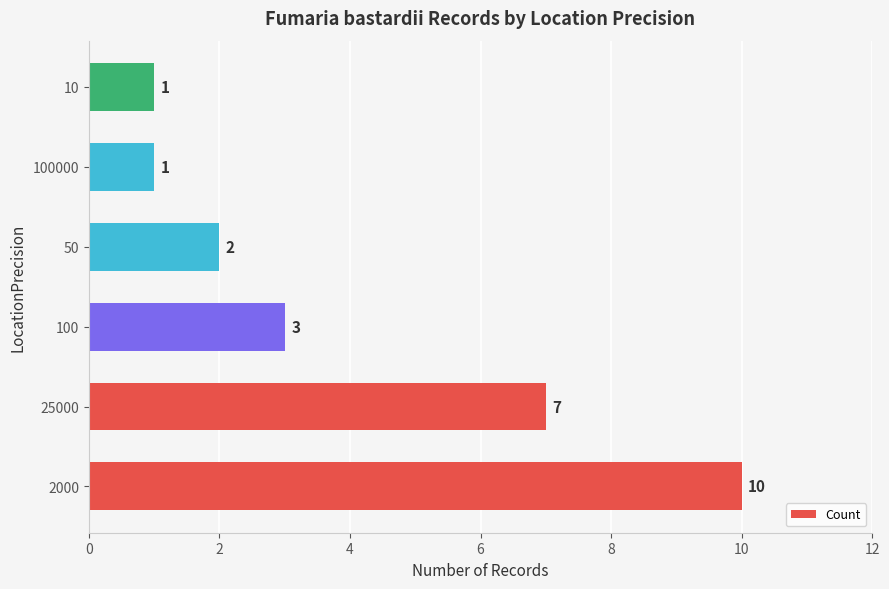

What is the greatest value displayed?

10